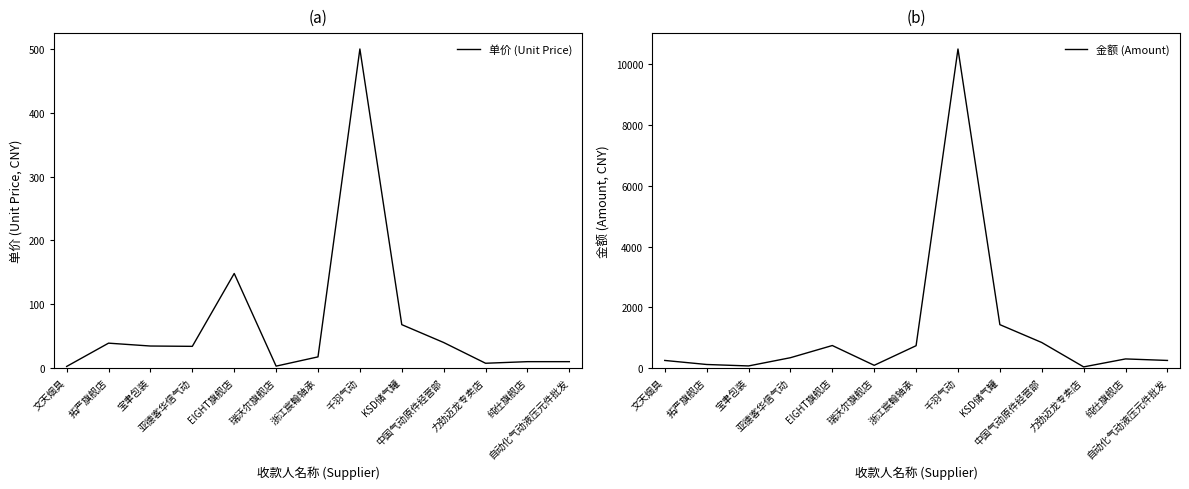

True or false: 单价 (Unit Price) and 金额 (Amount) cross at least once.

False